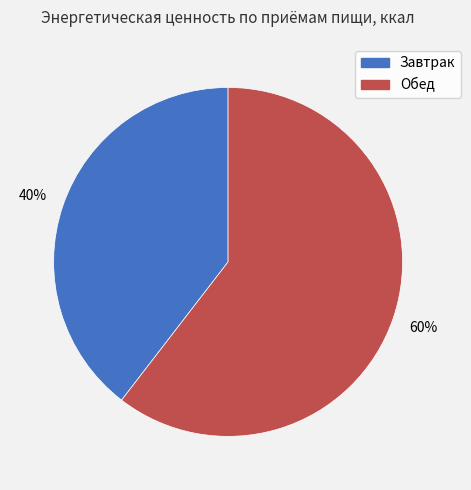

Is the sum of Обед and Завтрак greater than half?

Yes